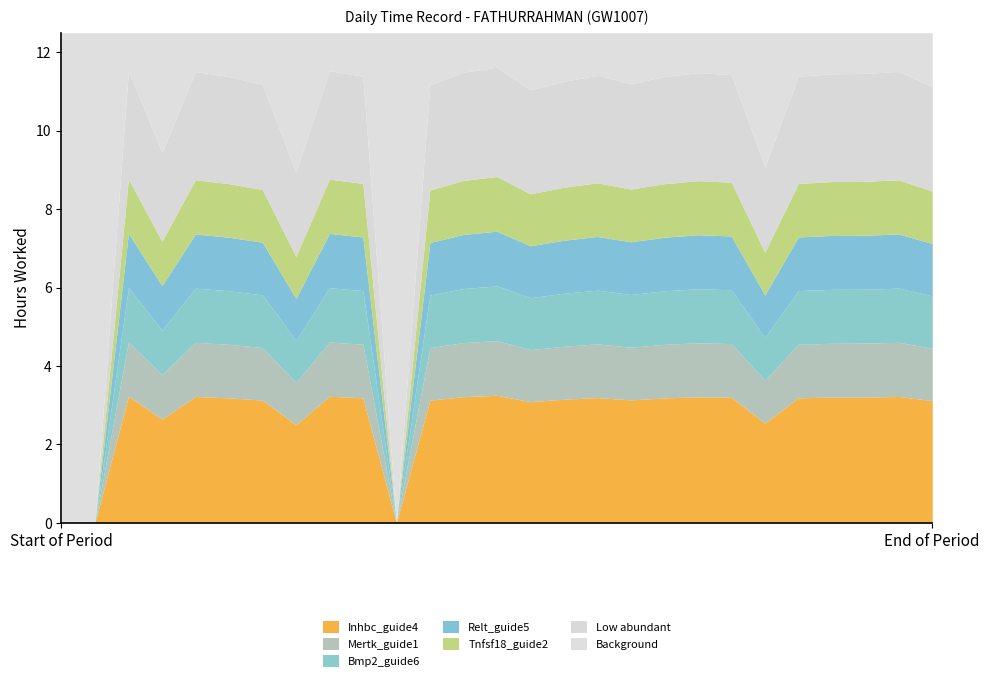

Does the chart have visible grid lines?

No